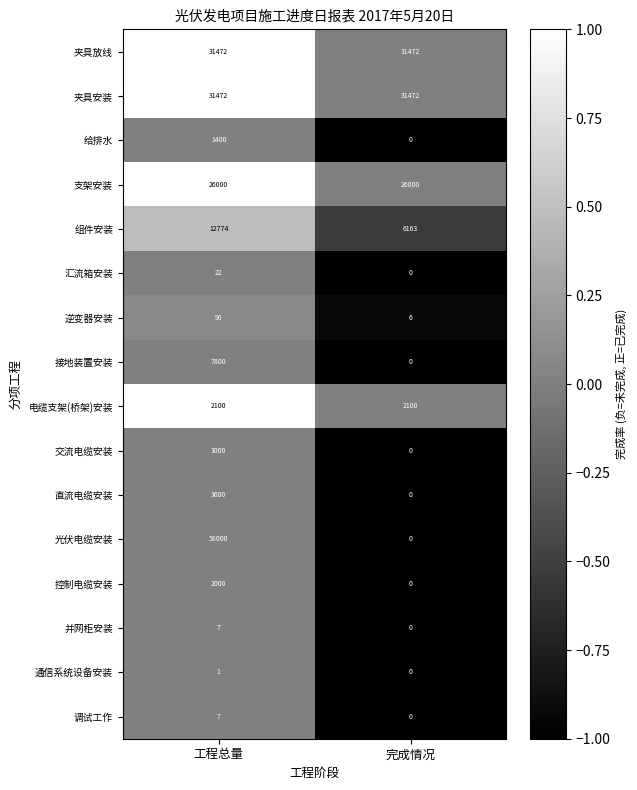

Which series has the largest range (max minus min)?

光伏电缆安装